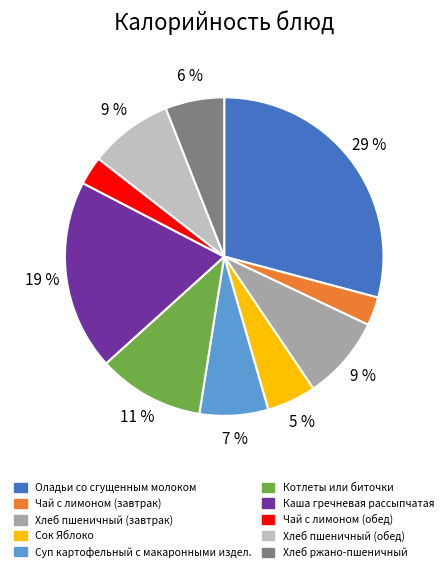

How many slices are in this pie chart?

10